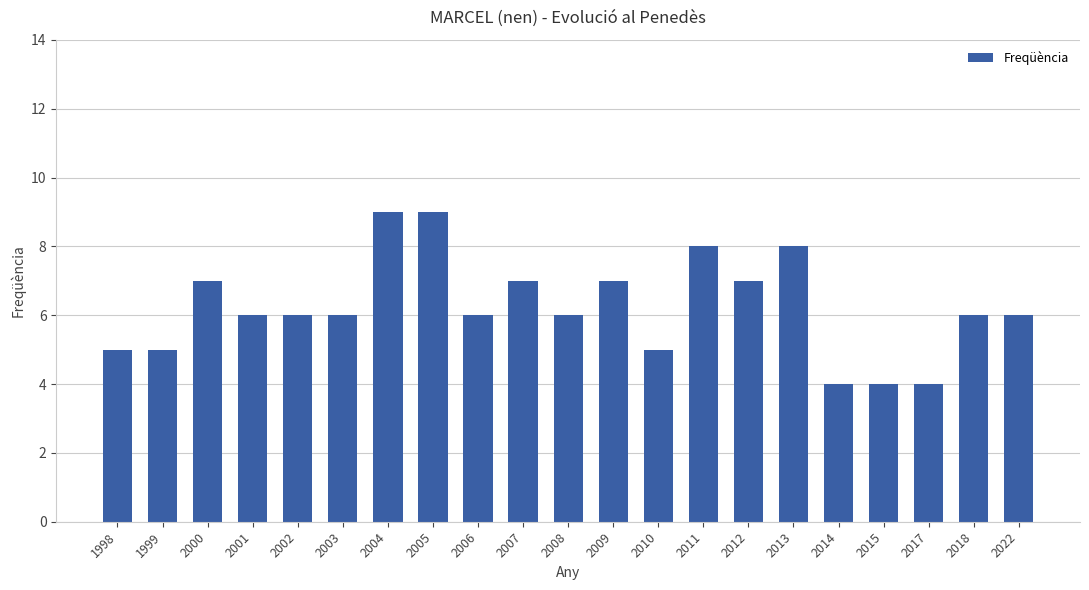

What is the change in value from 2009 to 2014?

-3